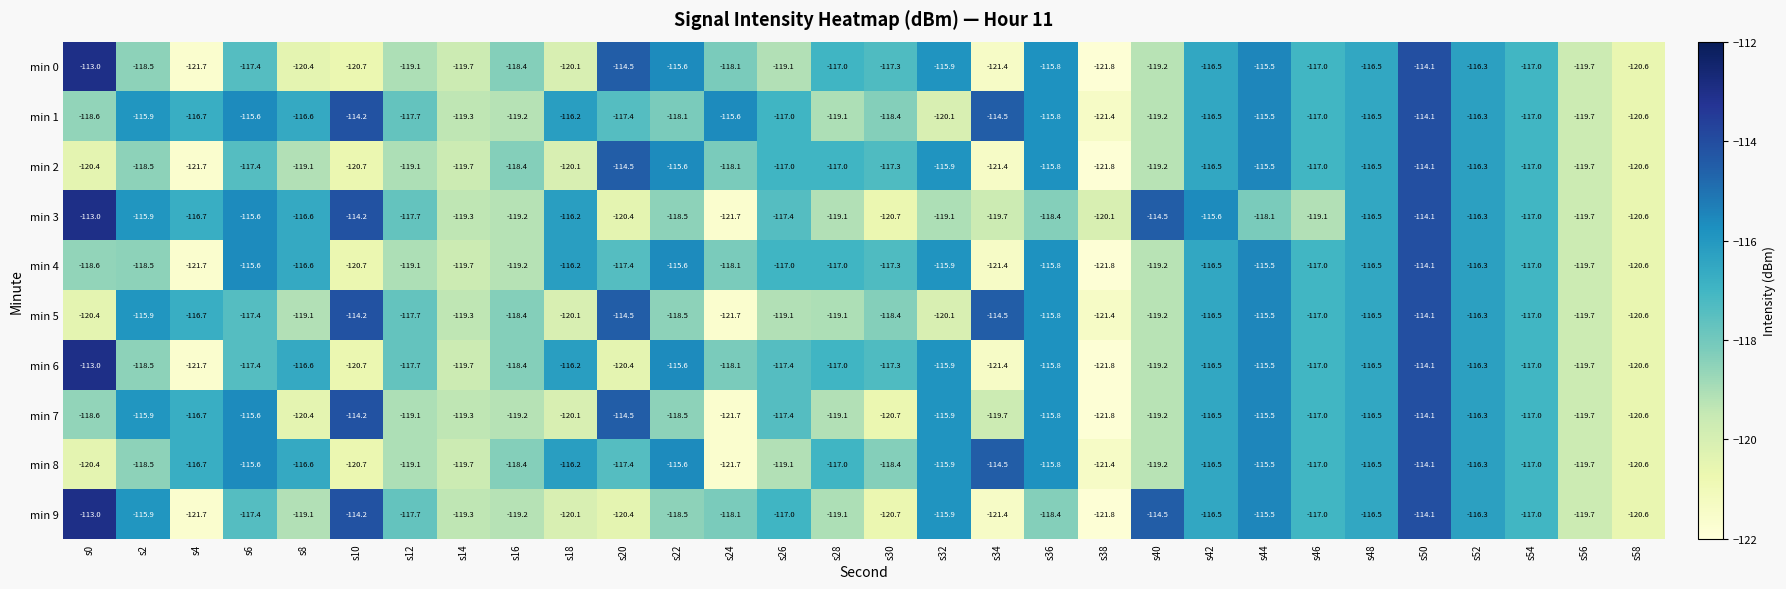

What is the difference between the maximum and second lowest values in the min 1 series?

6.5